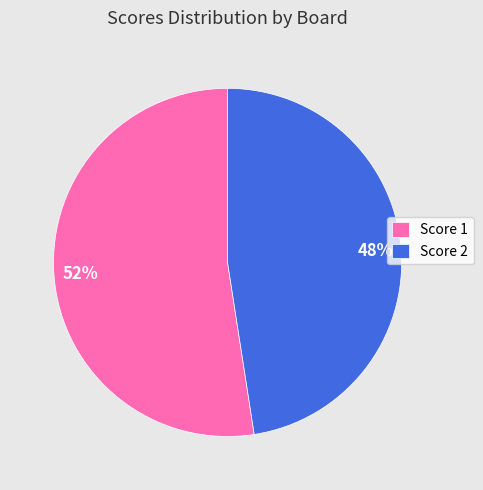

Is there any slice that represents more than half of the pie?

Yes